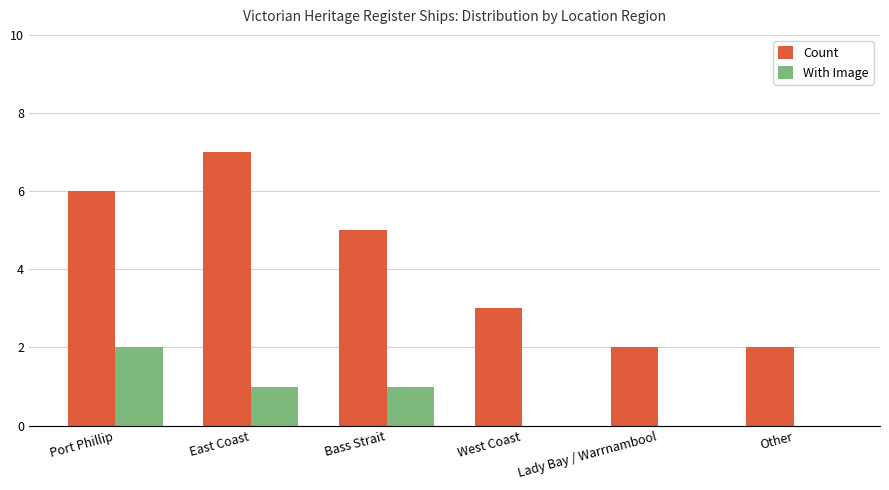

What is the approximate value of Count at Bass Strait?

5